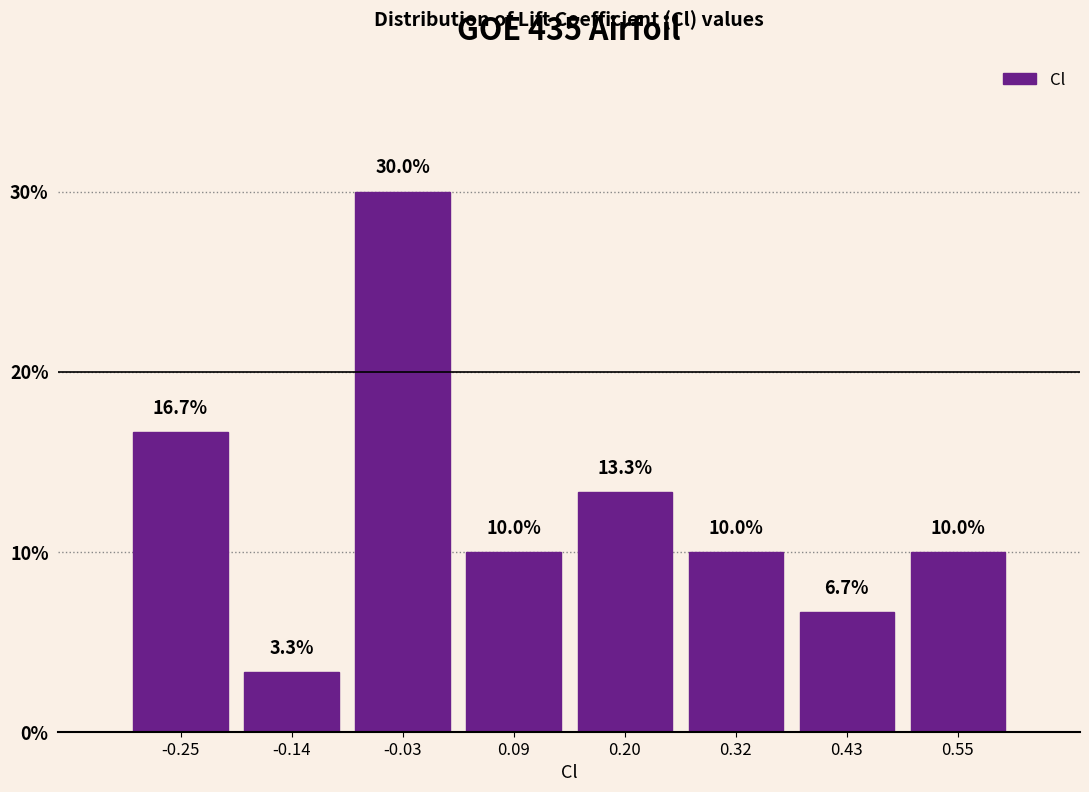

Reading left to right, transcribe this chart: for each bar, give the range it covers on the x-axis and its height. The bar edges are not printed on the chart, so give them approximately, as read against the axis.

-0.32 to -0.20: 16.7
-0.20 to -0.08: 3.3
-0.08 to 0.04: 30.0
0.04 to 0.14: 10.0
0.14 to 0.26: 13.3
0.26 to 0.38: 10.0
0.38 to 0.48: 6.7
0.48 to 0.60: 10.0